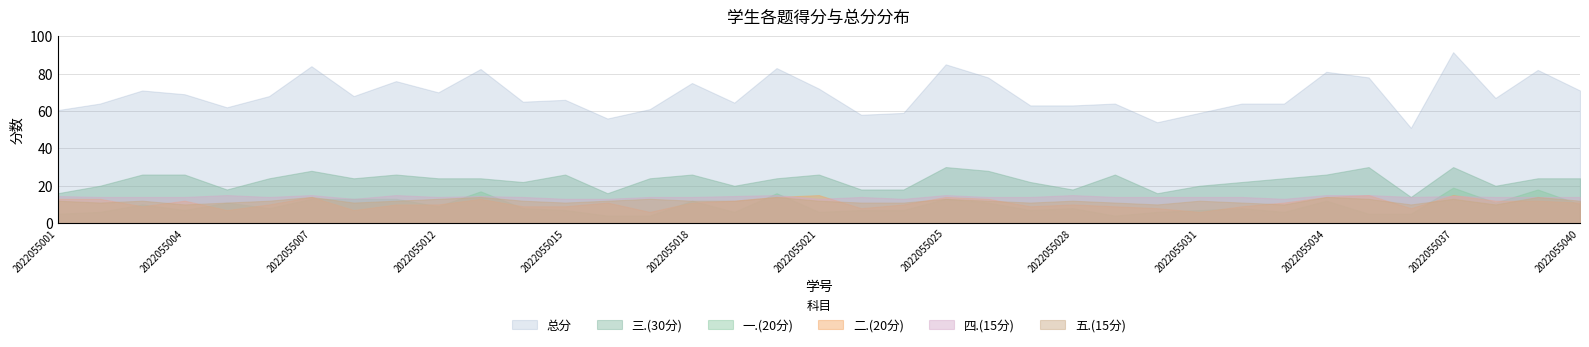

Read the 五.(15分) value at 2022055007.

14.0